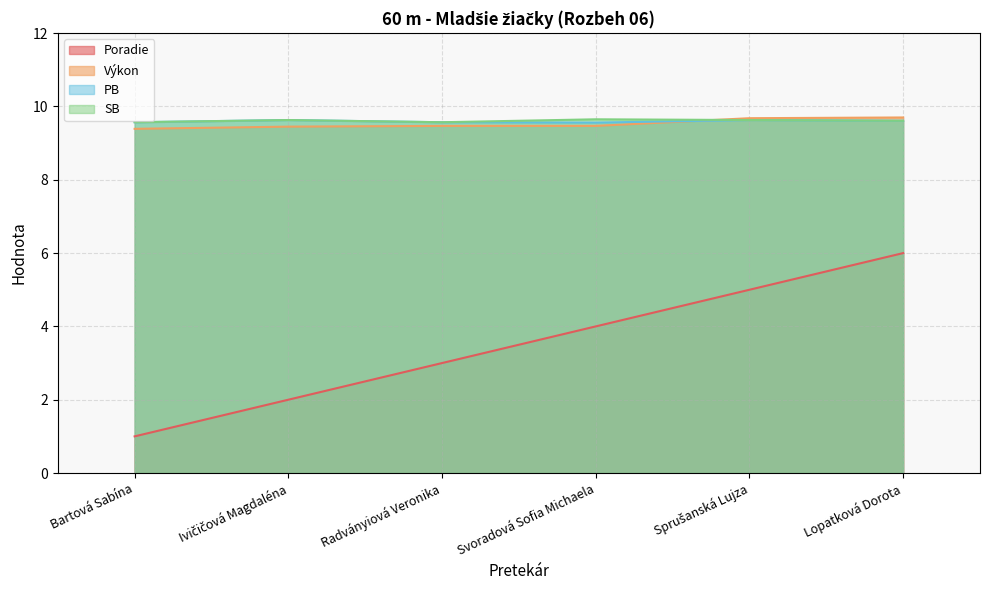

What is the smallest value displayed?

1.0